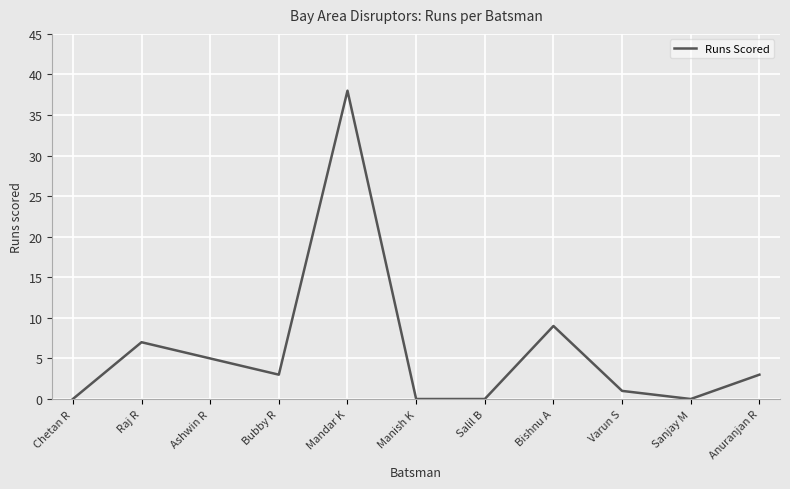

Which has a higher value, Ashwin R or Sanjay M?

Ashwin R